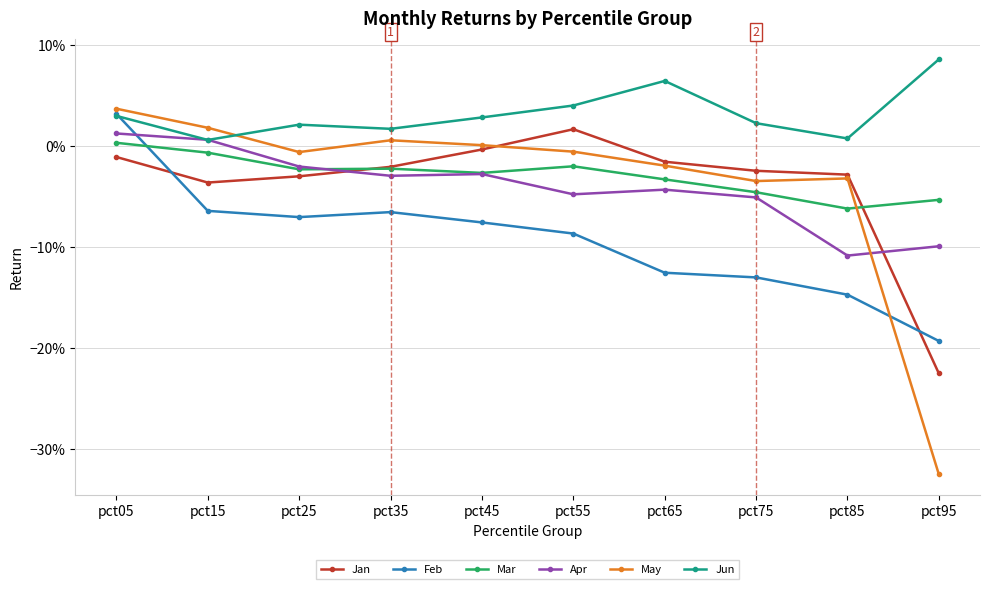

Which series has the widest spread of values?

May